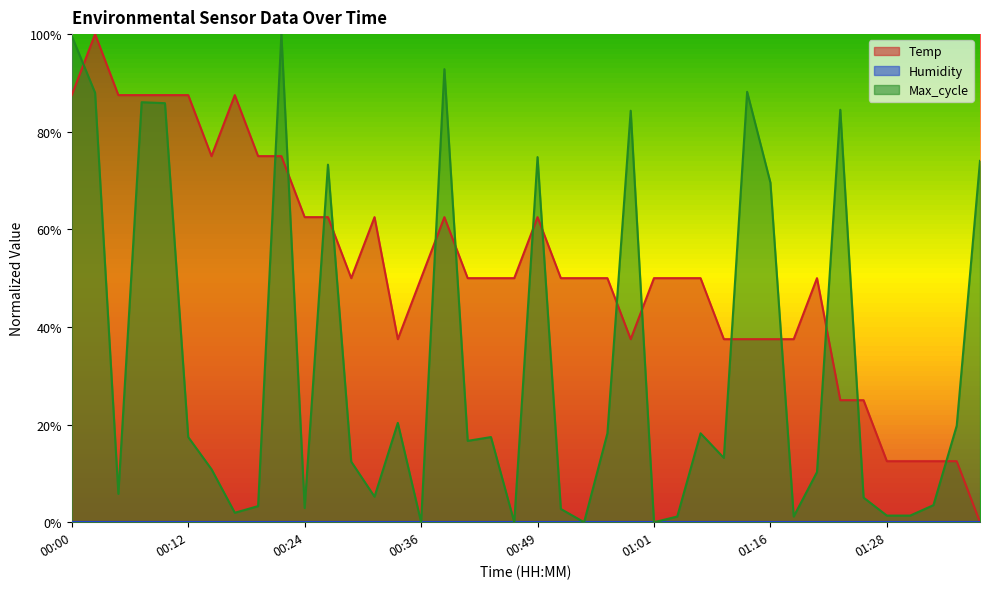

Count the number of categories in the chart.

40